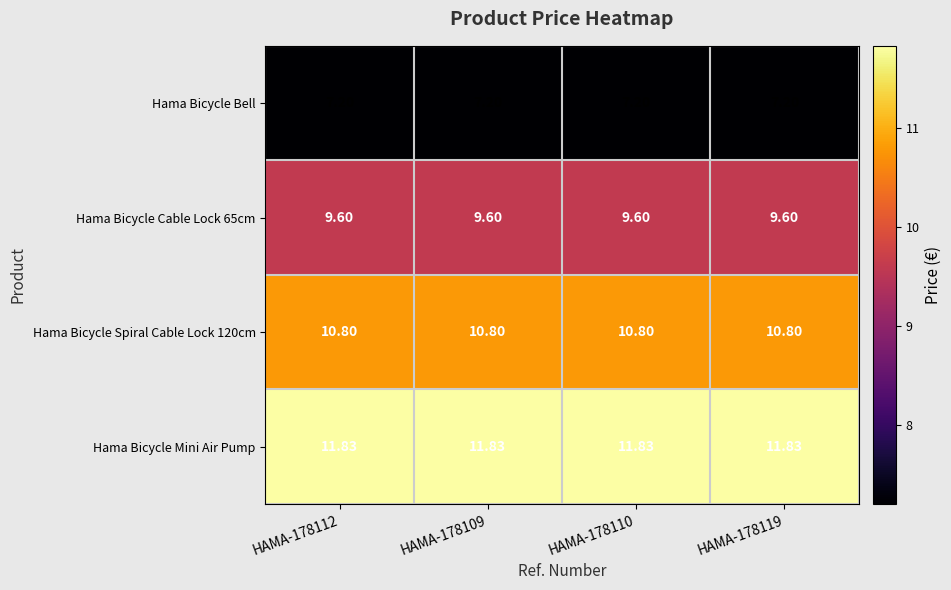

Which series has the largest total across all categories?

Hama Bicycle Mini Air Pump